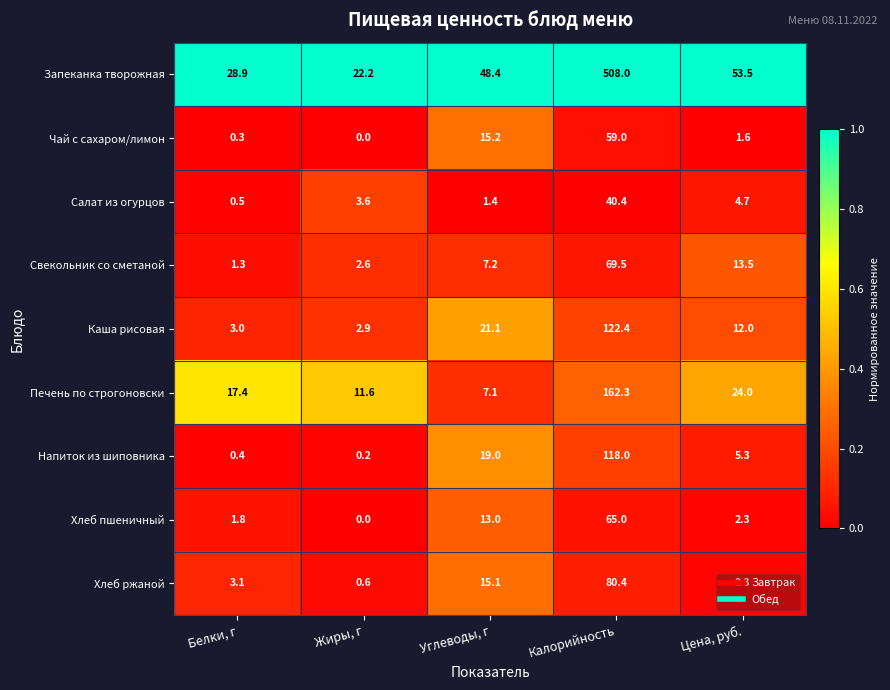

At Белки, г, list the series in order from smallest to largest.

Чай с сахаром/лимон, Напиток из шиповника, Салат из огурцов, Свекольник со сметаной, Хлеб пшеничный, Каша рисовая, Хлеб ржаной, Печень по строгоновски, Запеканка творожная